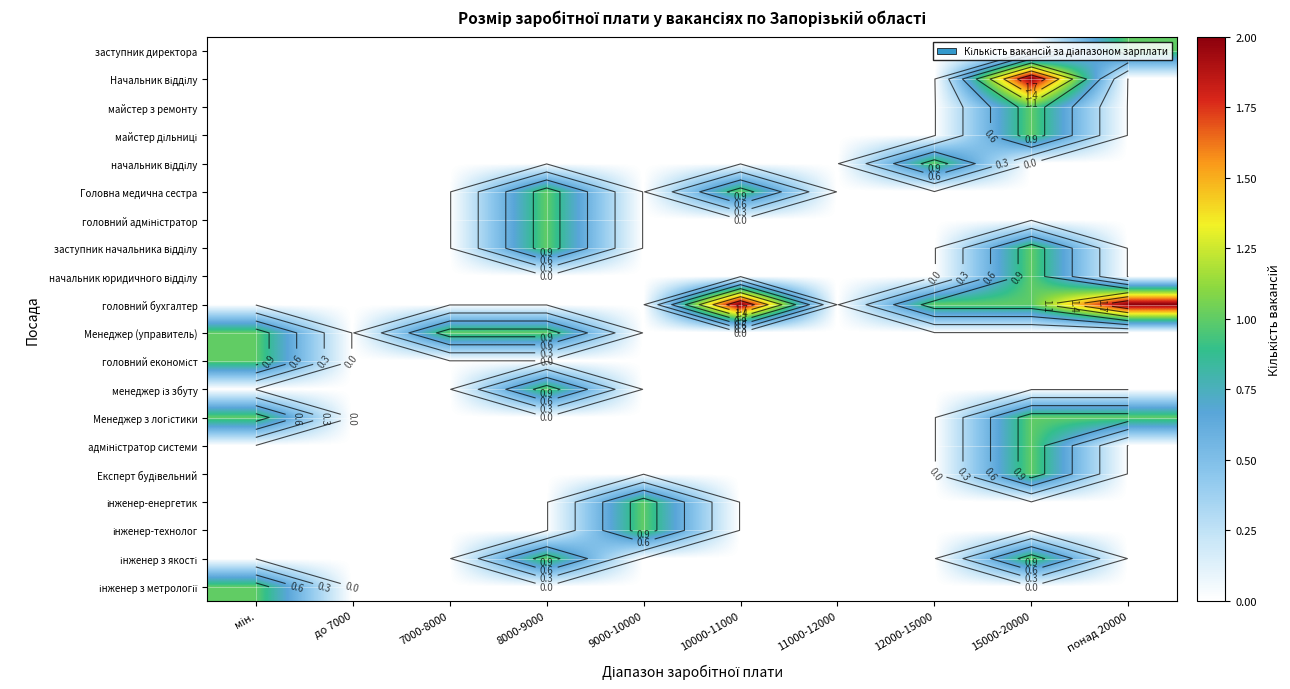

Rank the categories by менеджер із збуту value from lowest to highest.

мін., до 7000, 7000-8000, 9000-10000, 10000-11000, 11000-12000, 12000-15000, 15000-20000, понад 20000, 8000-9000